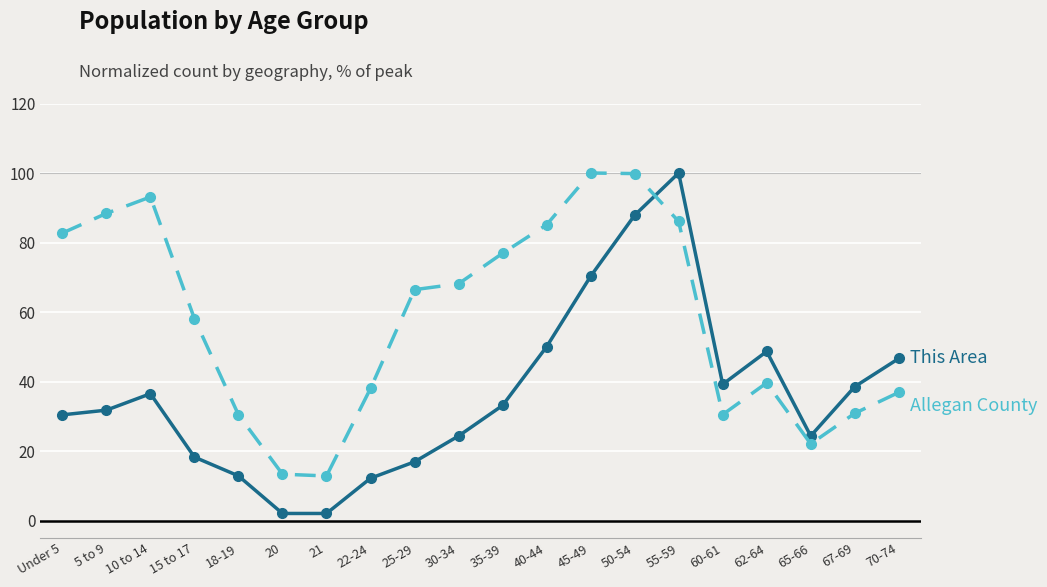

What is the total value across all series at 35-39?

110.0